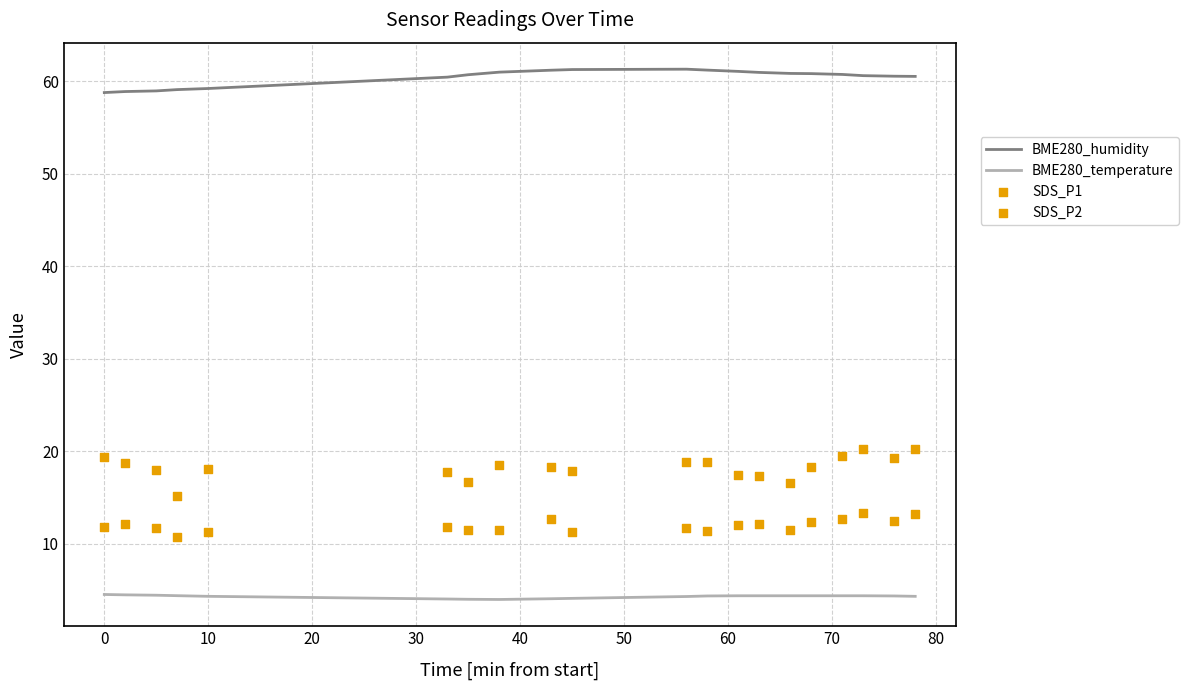

At how many categories does at least one series exceed 16?

20